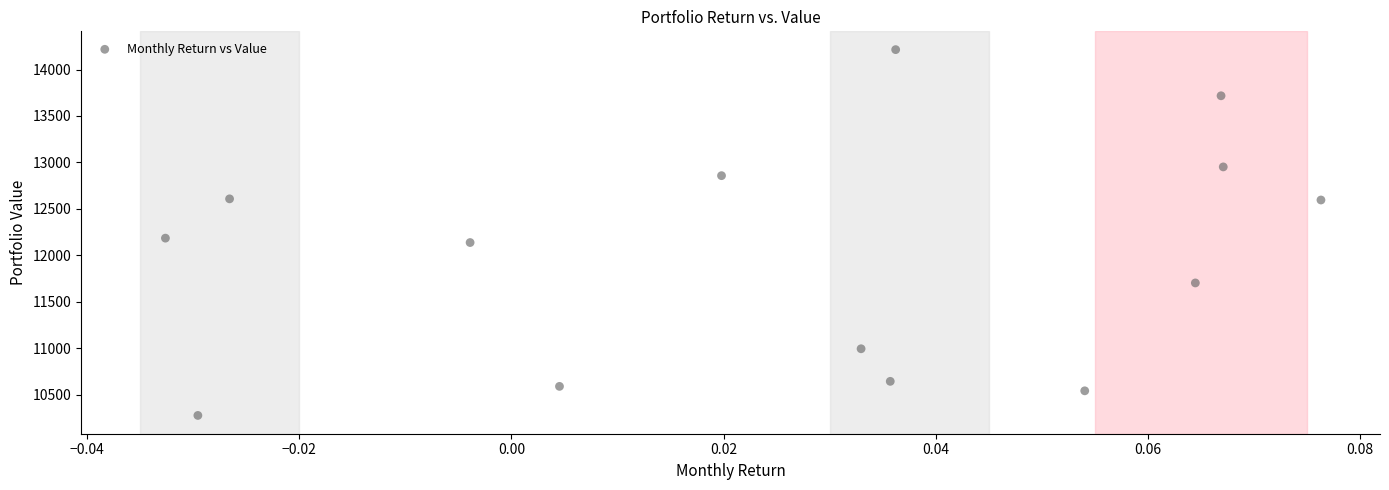

What is the range of Y values (max minus min)?

3939.0